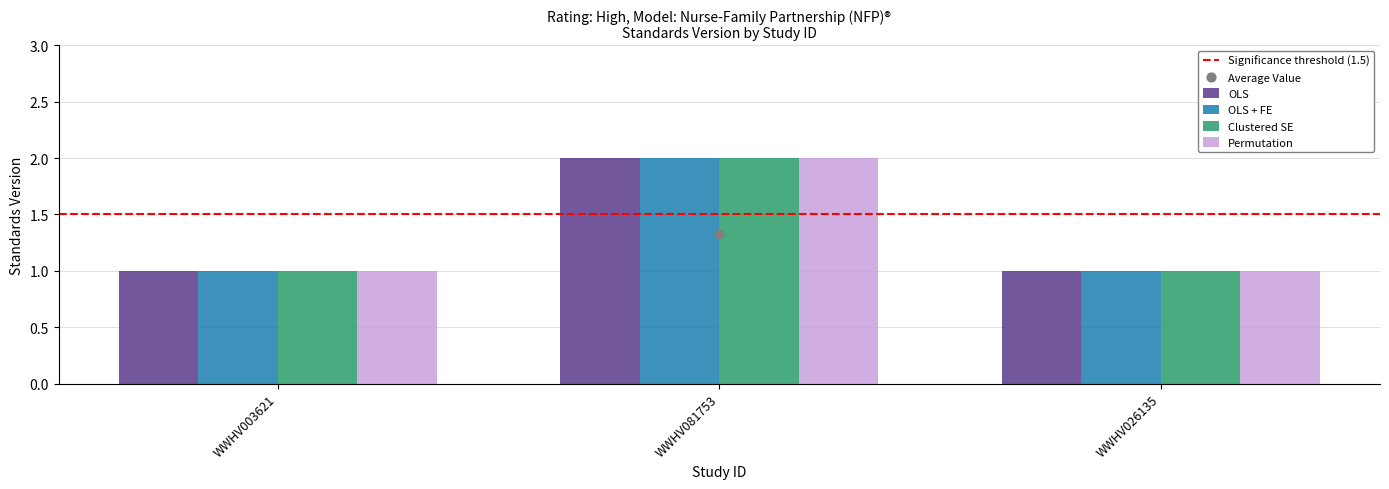

What are all the series names shown in the legend?

OLS, OLS + FE, Clustered SE, Permutation